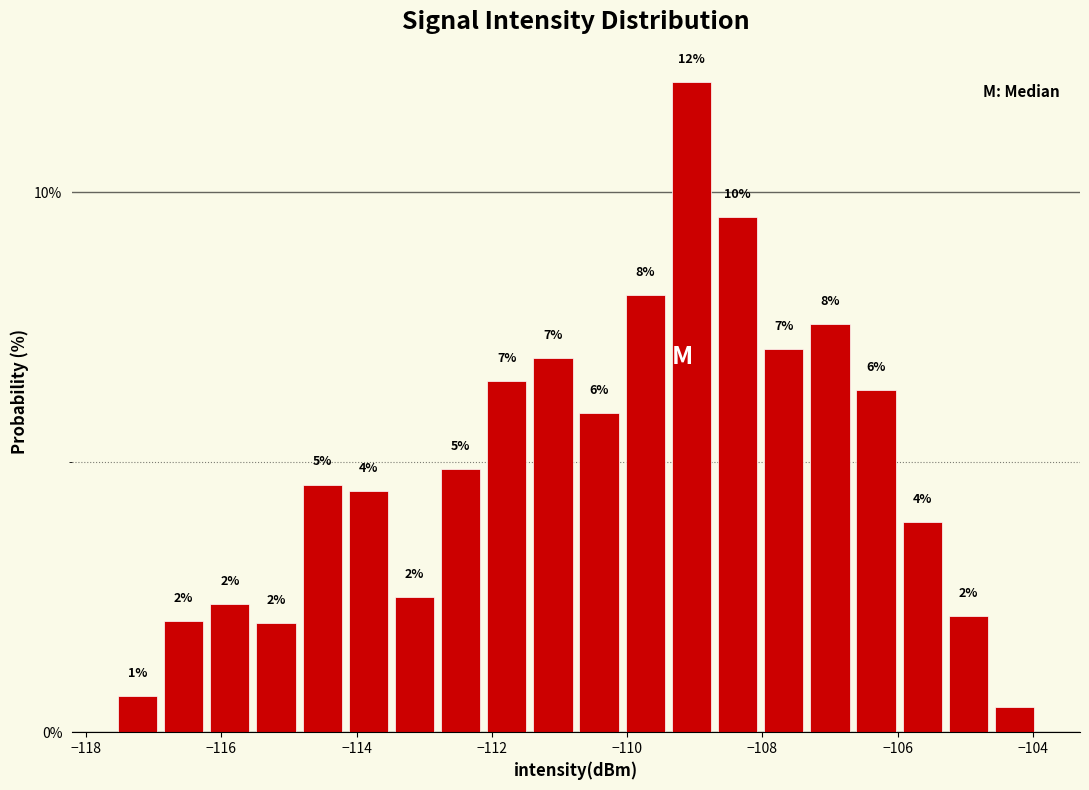

Read against the x-axis, roughly where is the centre of the tallest bar?

-109.0